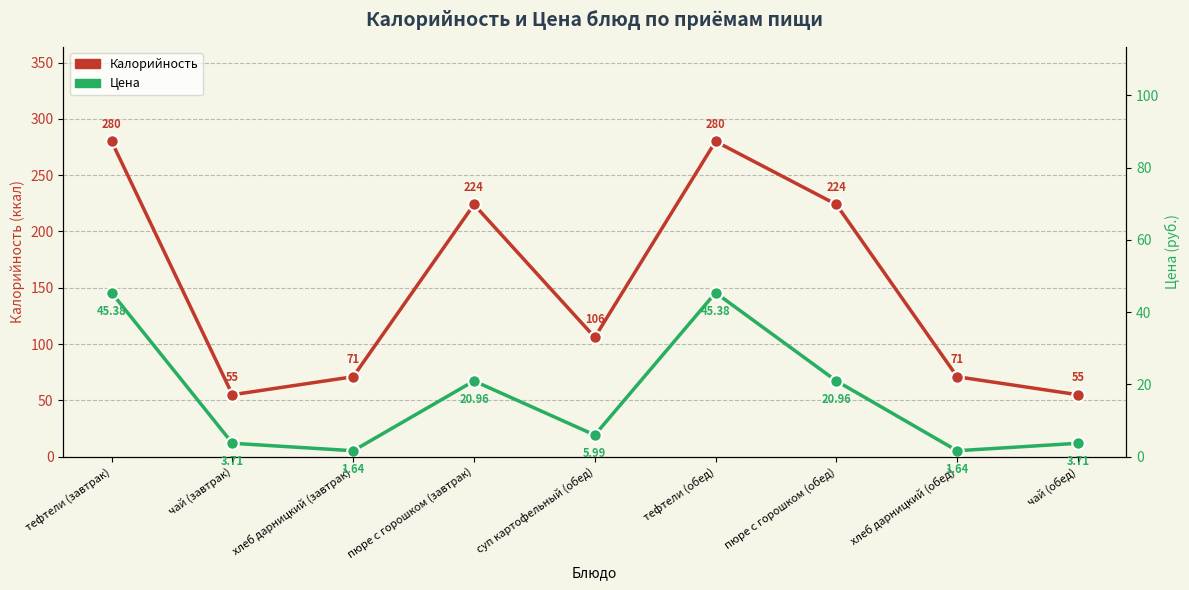

What is the difference between the second highest and second lowest values in the Цена series?

43.7